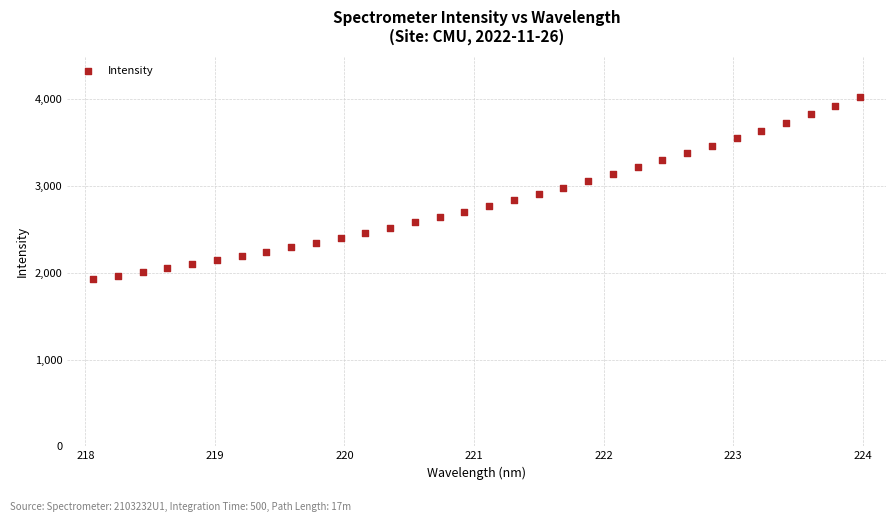

What is the range of Y values (max minus min)?

2098.4